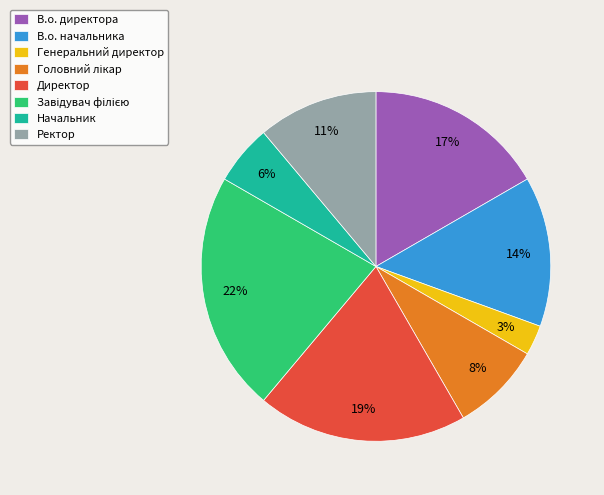

To the nearest percent, what is the combined percentage of Ректор and В.о. директора?

28%